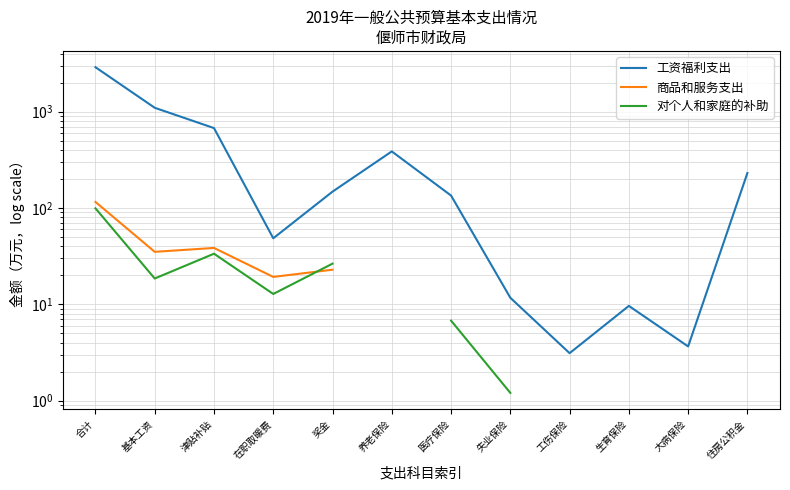

Rank the categories by 商品和服务支出 value from lowest to highest.

在职取暖费, 奖金, 基本工资, 津贴补贴, 合计, 养老保险, 医疗保险, 失业保险, 工伤保险, 生育保险, 大病保险, 住房公积金